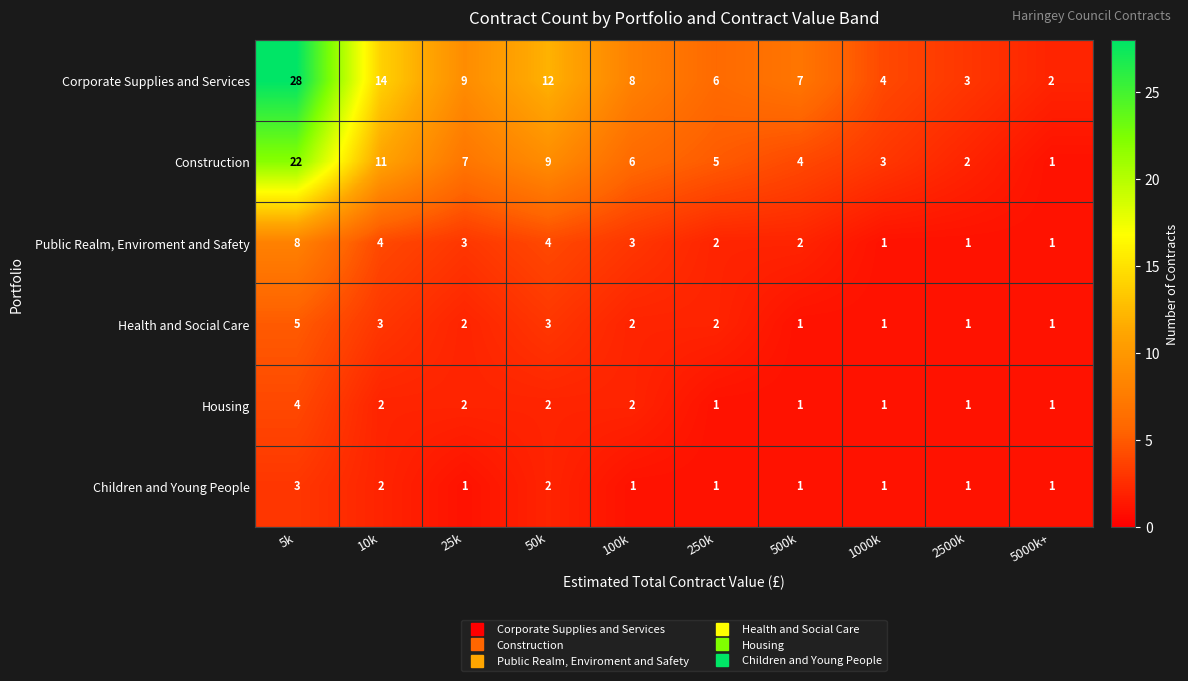

Is it true that Housing equals 2 at 10k?

True